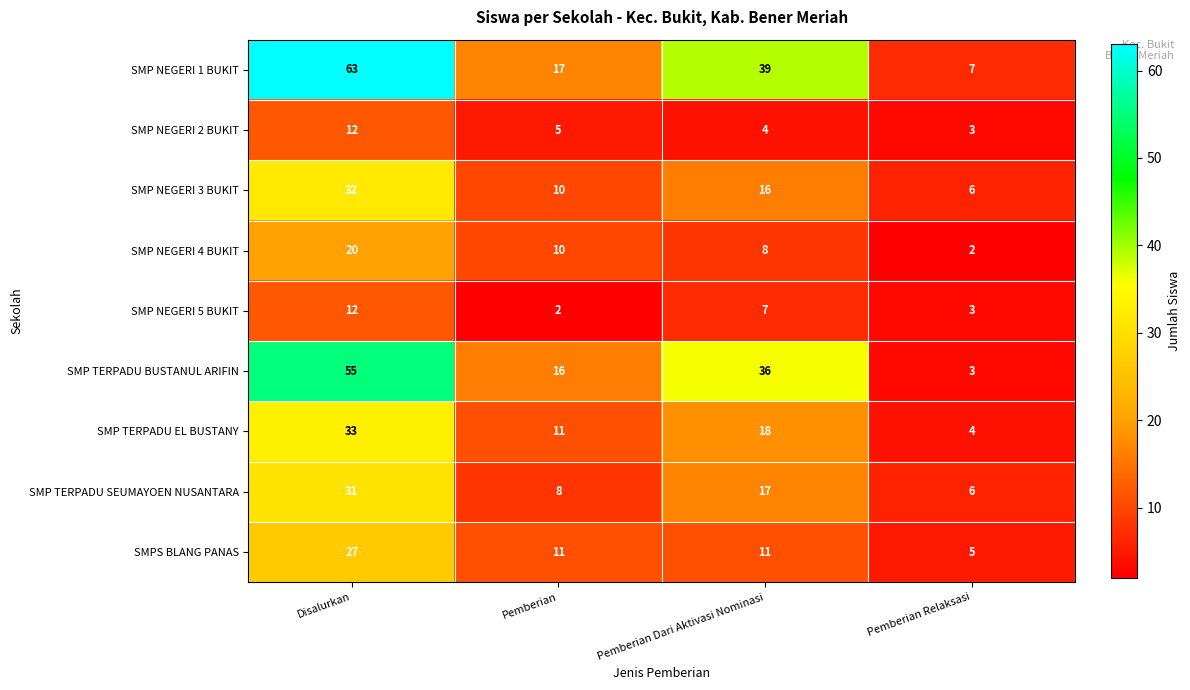

Which series has the largest range (max minus min)?

SMP NEGERI 1 BUKIT